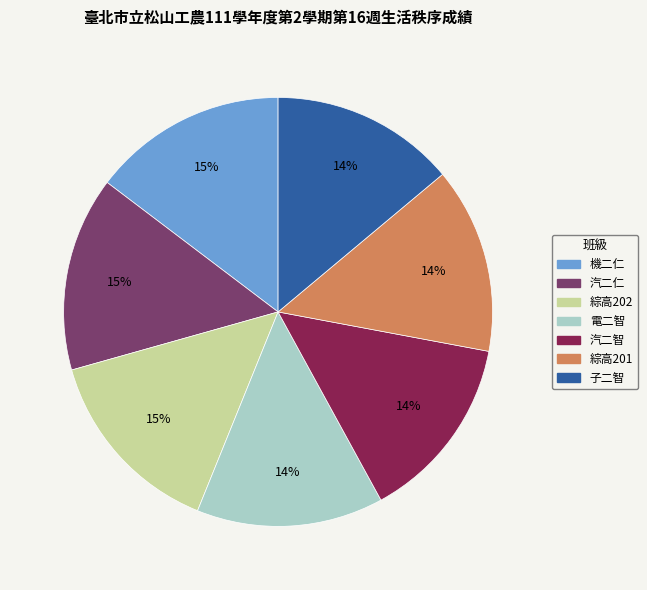

The 綜高201 slice represents 24% of the pie. True or false?

False